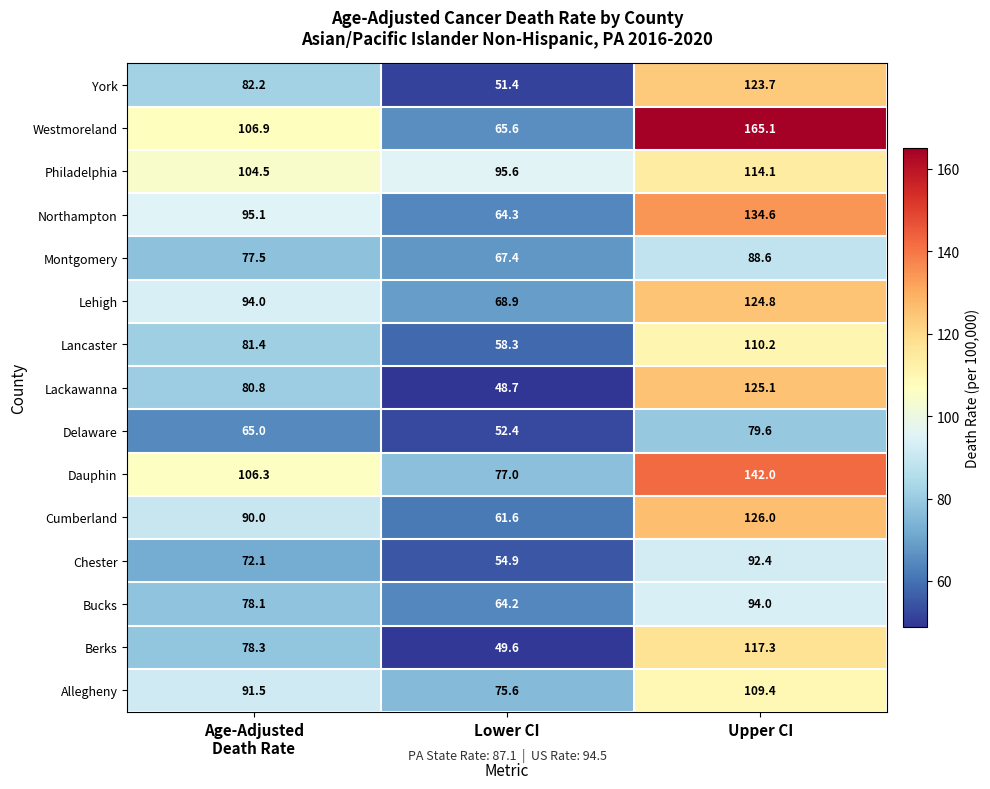

The value of Cumberland at Lower CI is 61.6. True or false?

True